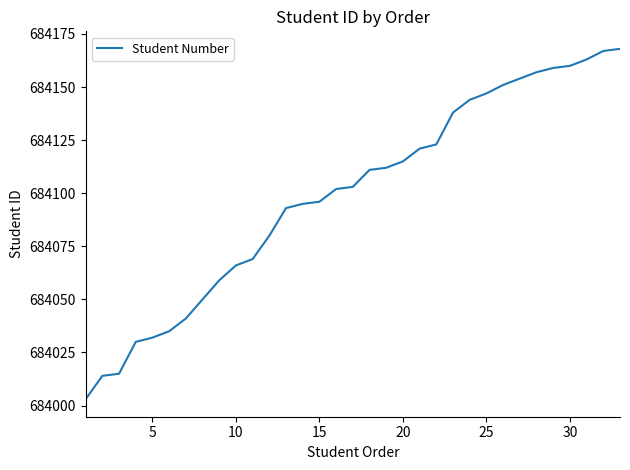

What is the difference between the maximum and minimum values?

165